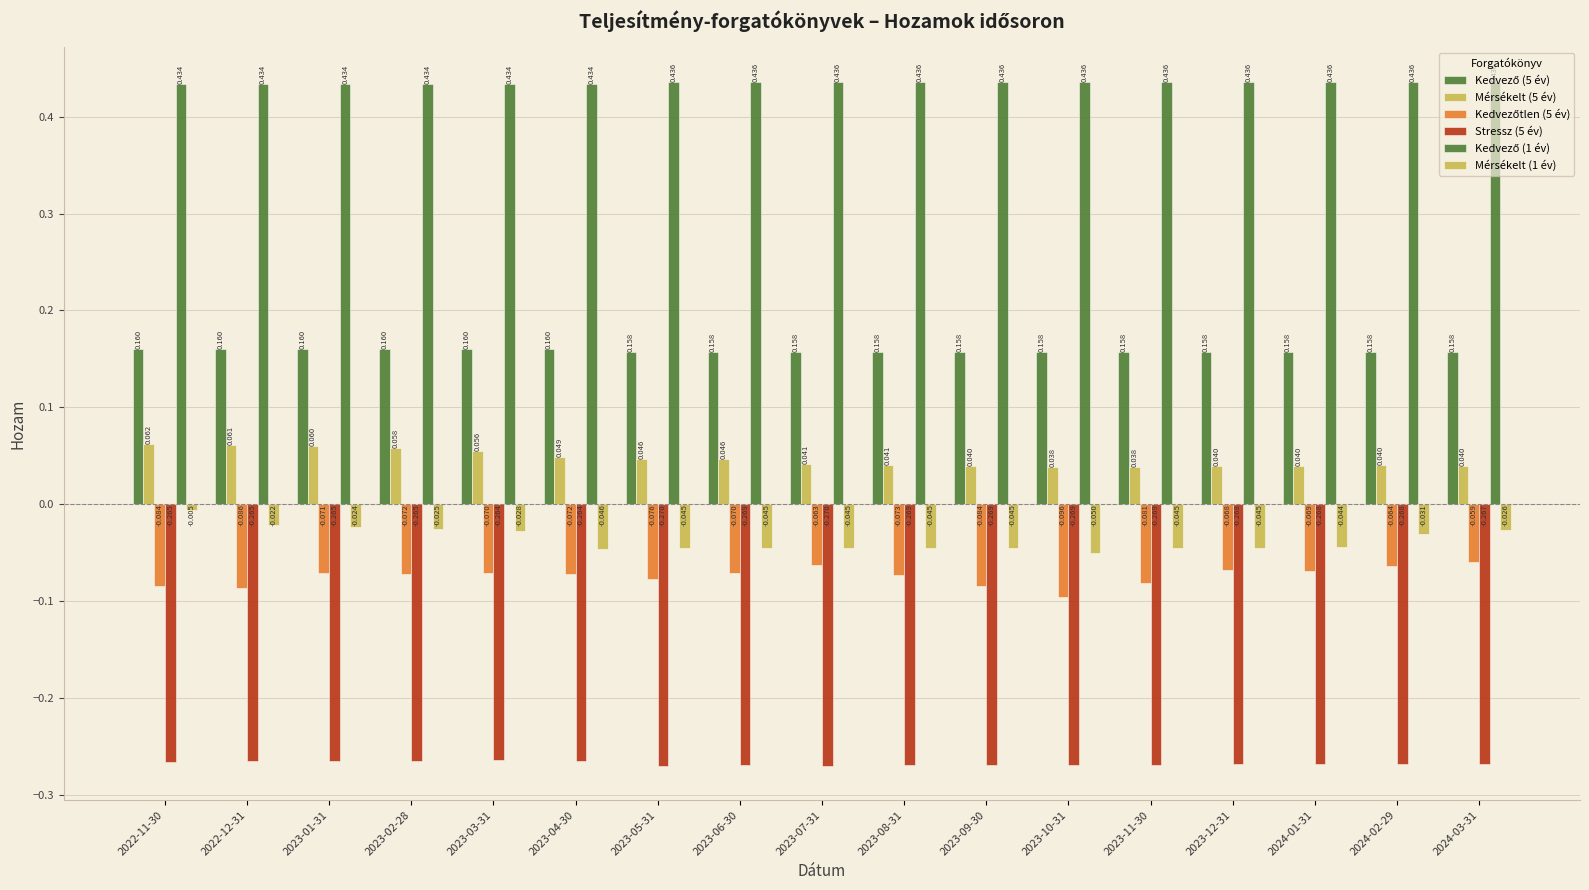

List the series in order of their peak value, lowest first.

Stressz (5 év), Kedvezőtlen (5 év), Mérsékelt (1 év), Mérsékelt (5 év), Kedvező (5 év), Kedvező (1 év)